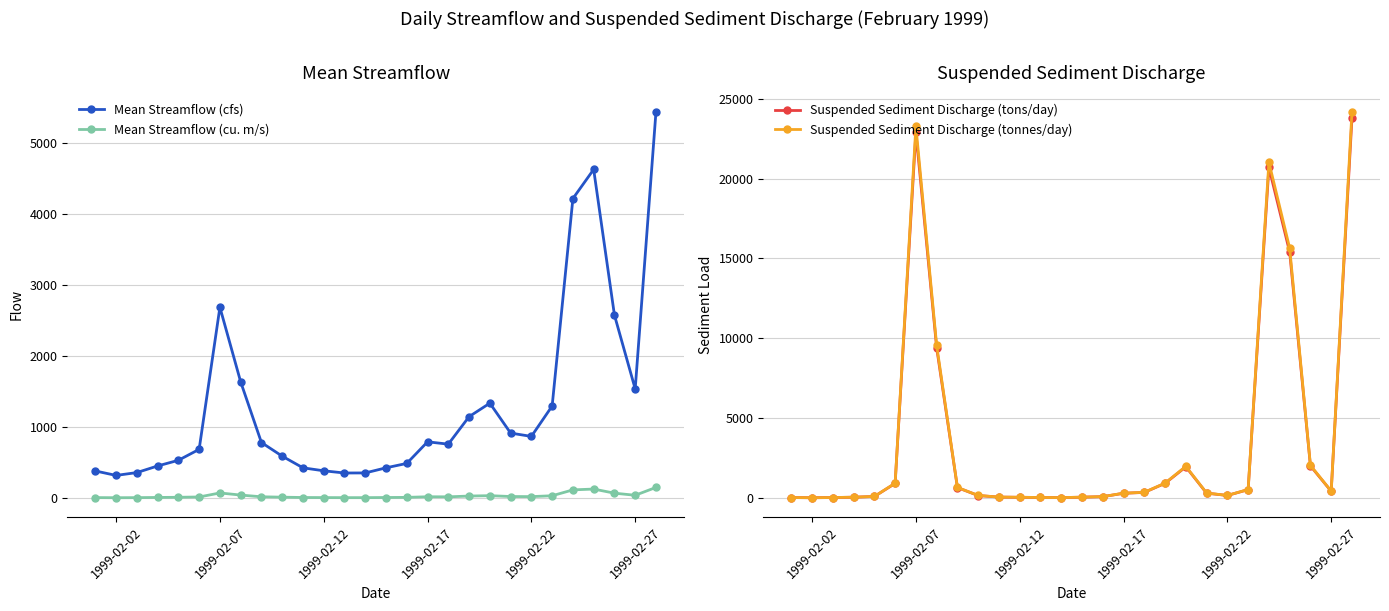

True or false: Mean Streamflow (cu. m/s) and Mean Streamflow (cfs) intersect in this chart.

False